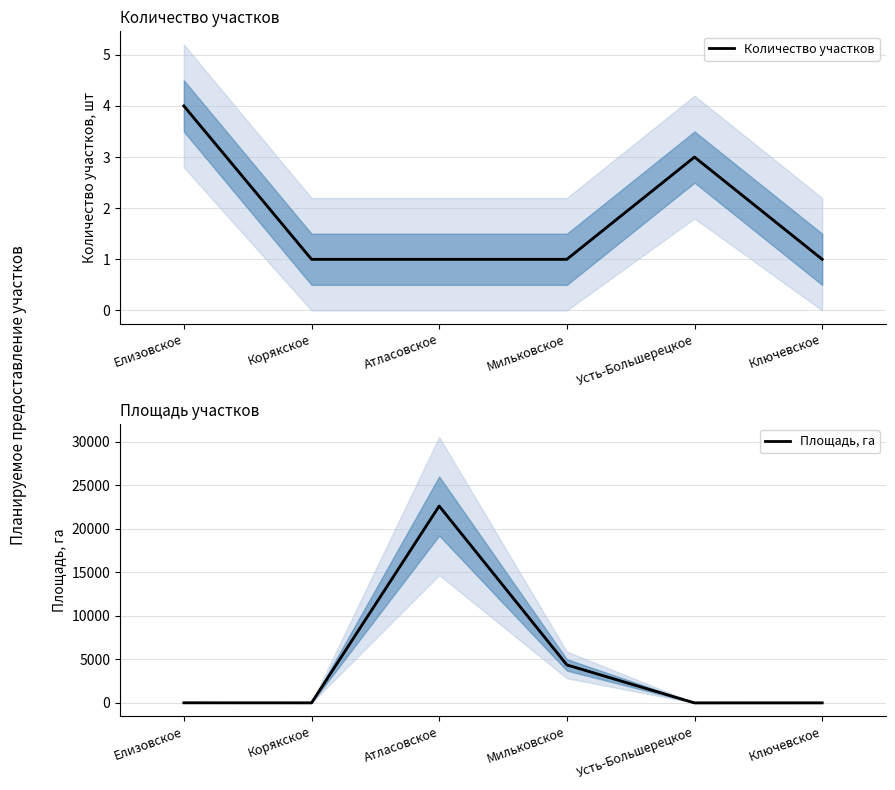

True or false: Количество участков and Площадь, га cross at least once.

False